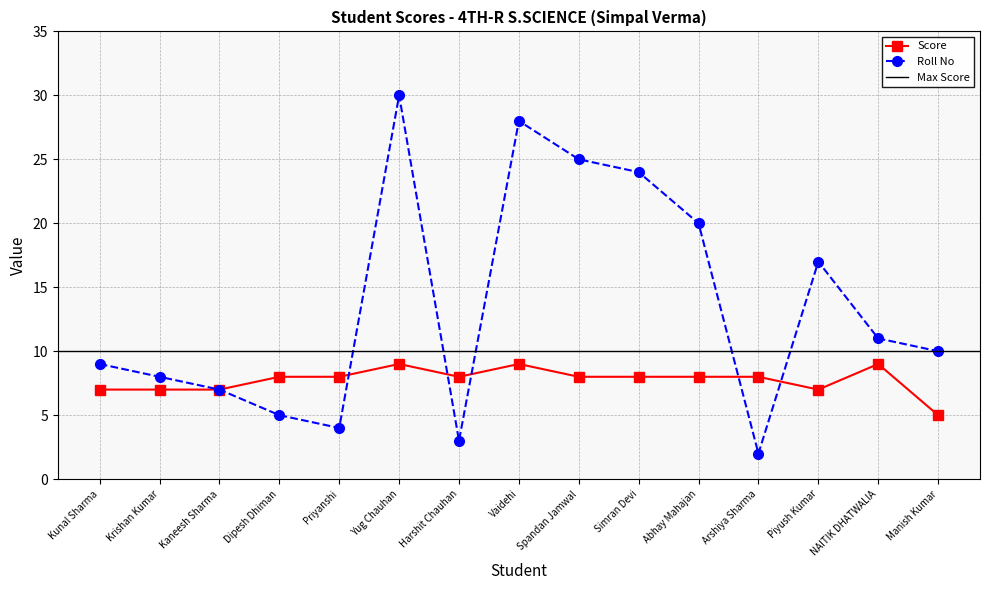

At which category does the chart reach its minimum across all series?

Arshiya Sharma